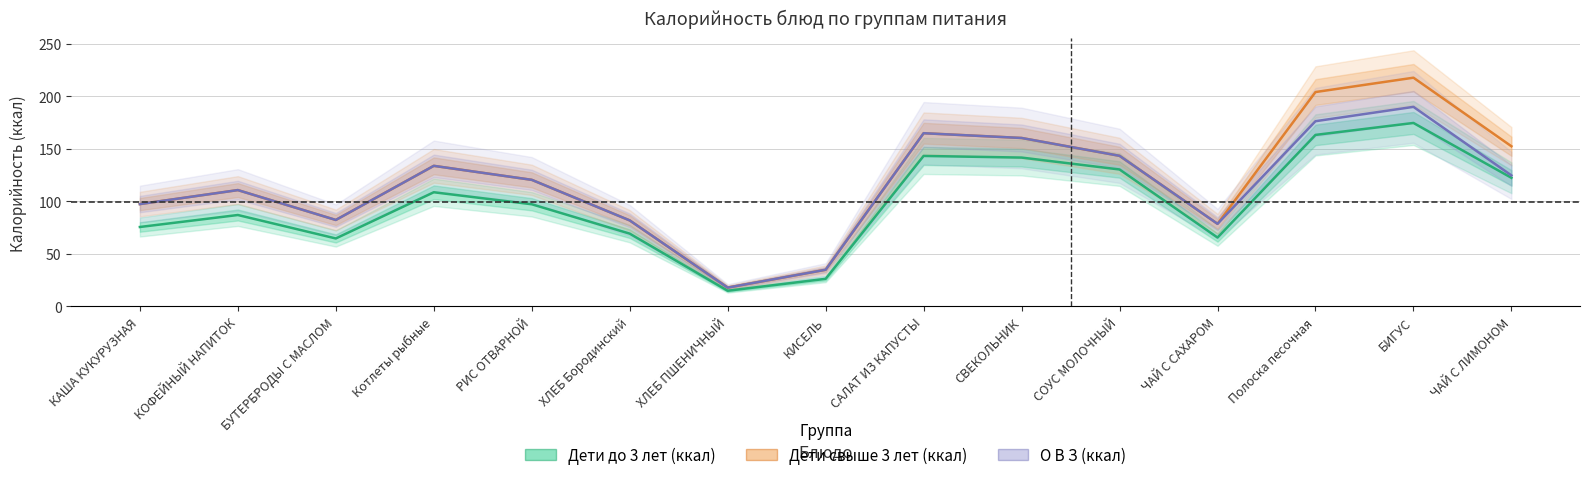

True or false: Дети до 3 лет (ккал) and О В З (ккал) intersect in this chart.

False